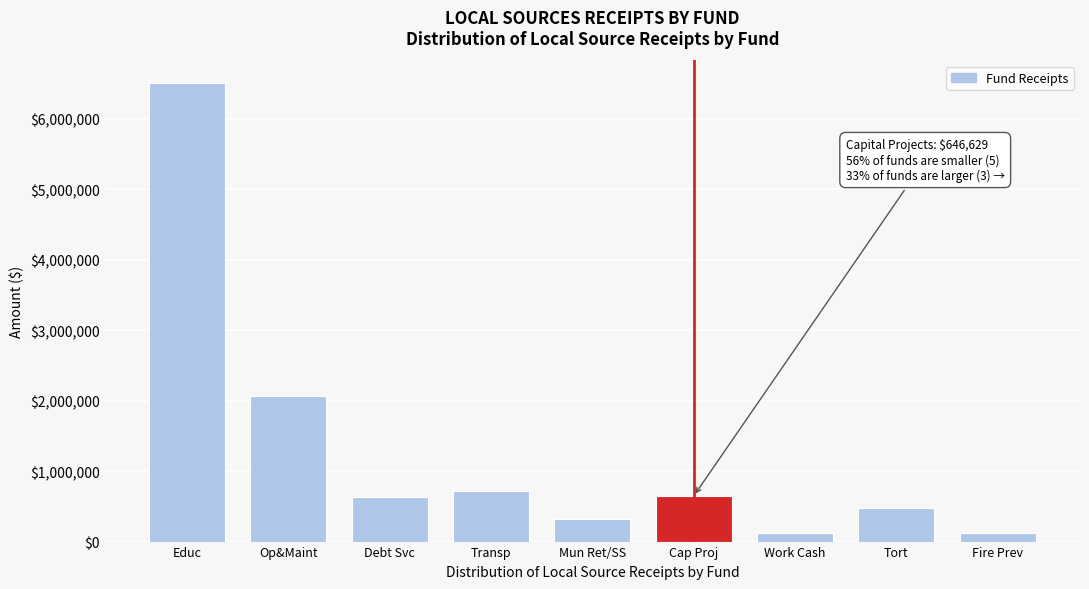

What is the label of the 3rd bar from the right?

Work Cash